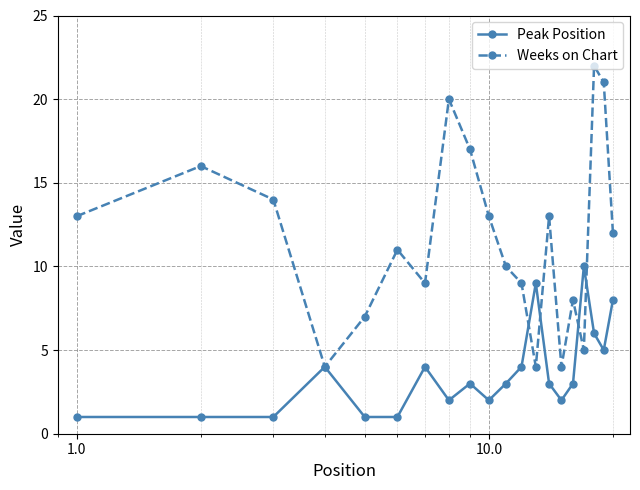

Which series has the largest total across all categories?

Weeks on Chart